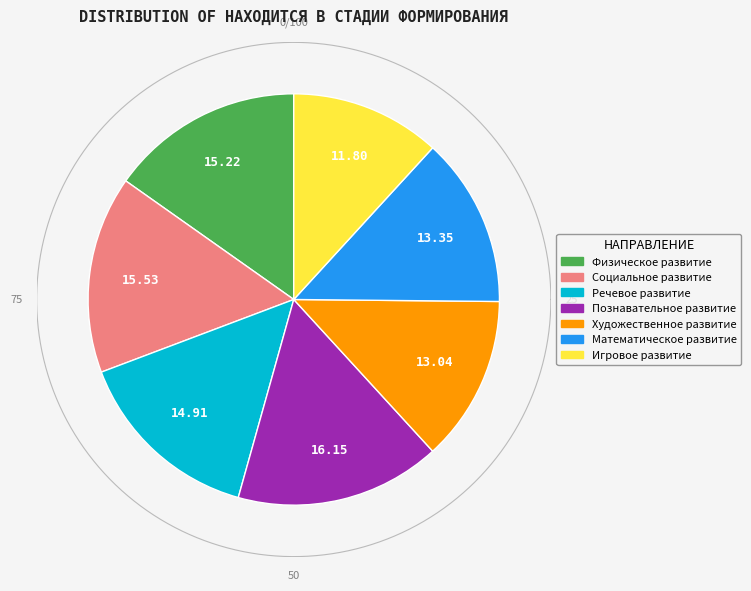

To the nearest percent, what is the difference between the largest and smallest slice percentages?

4%